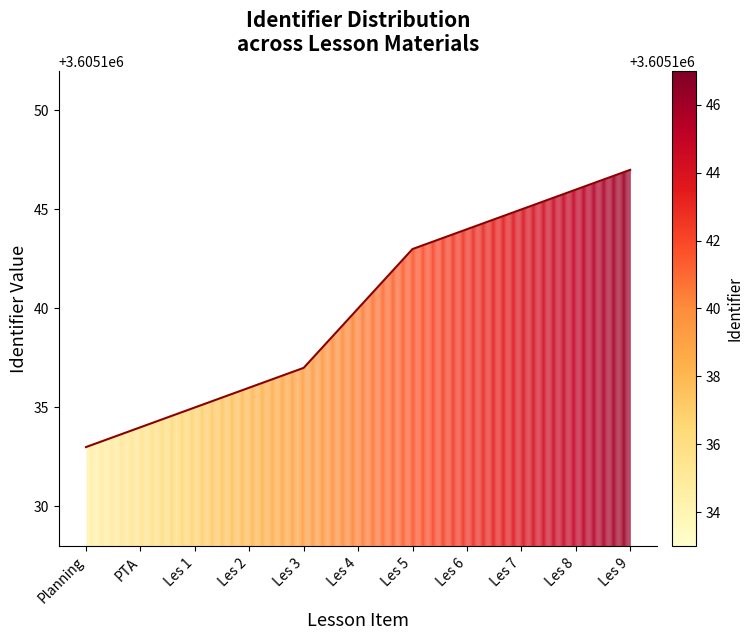

At which label is the value closest to 3605140?

Les 4